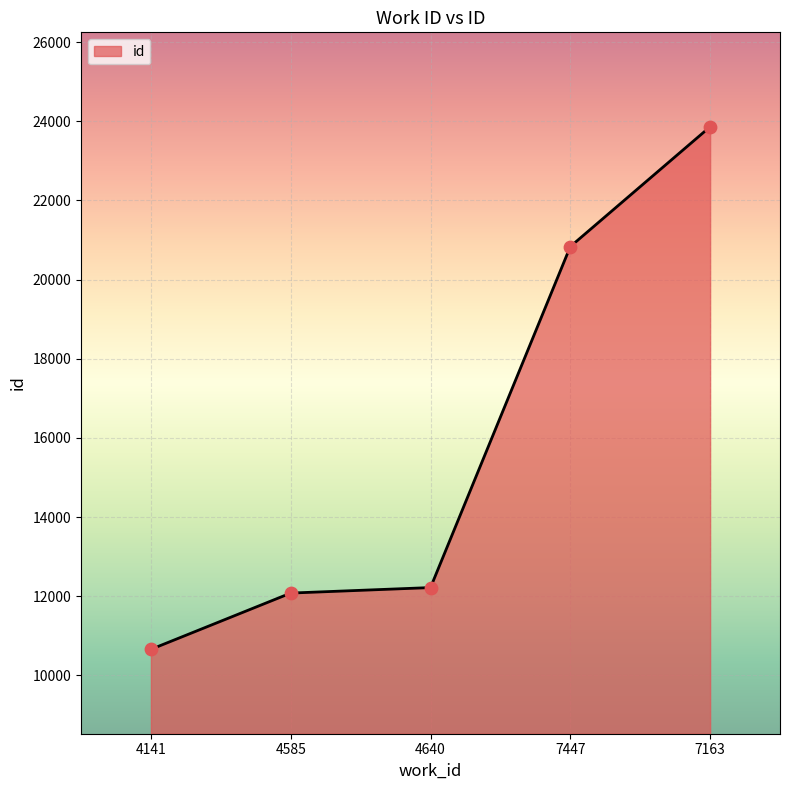

Between 4640 and 7163, which is larger?

7163